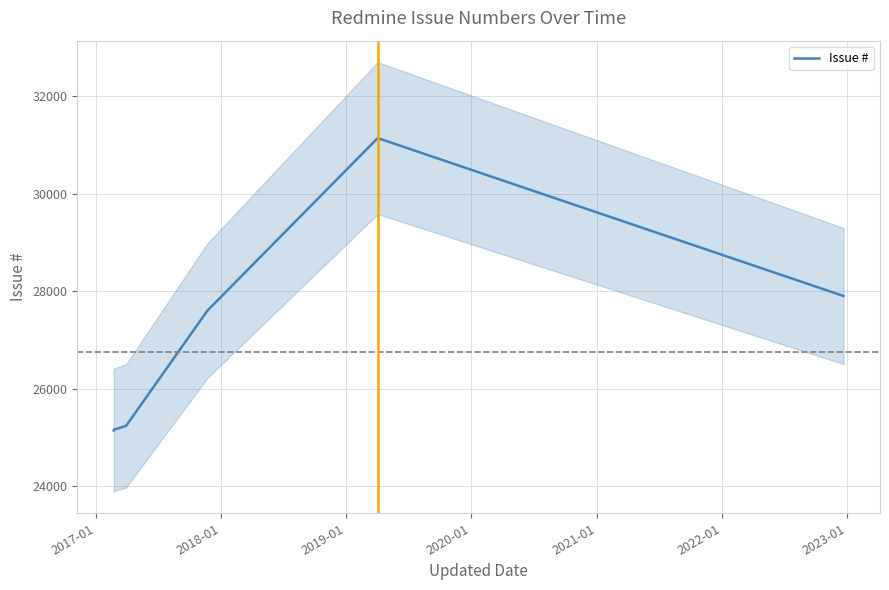

What is the label of the 6th point from the right?

2017-01